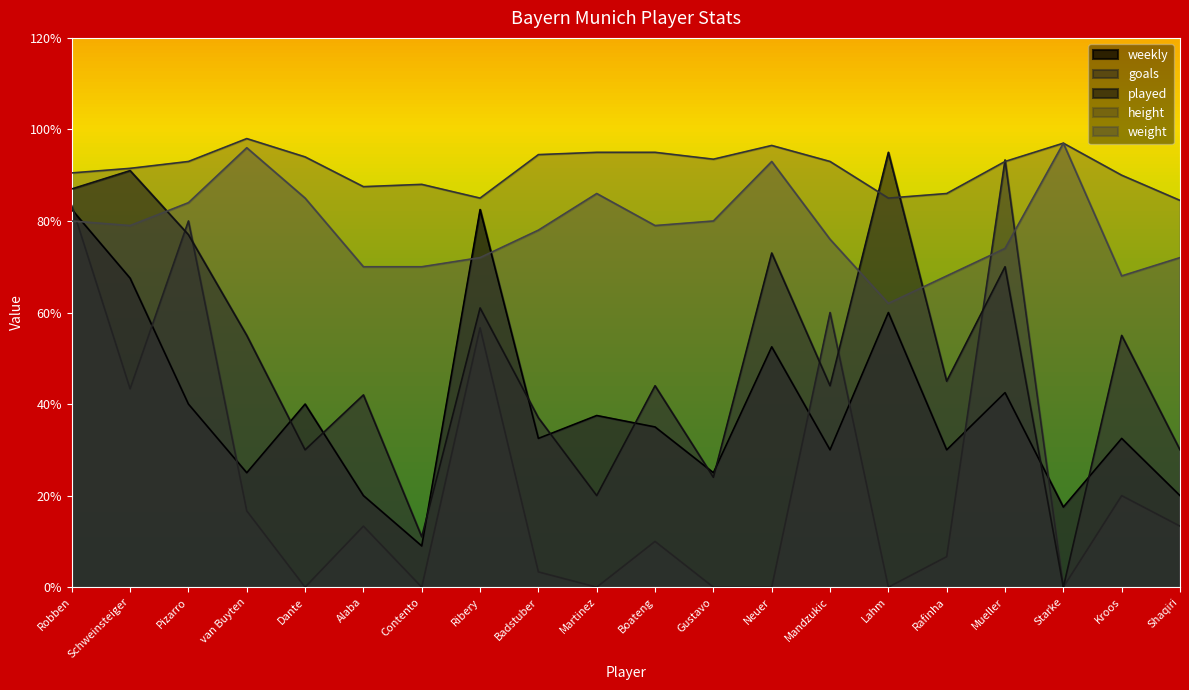

True or false: goals has a value of 3.3 at Badstuber.

True